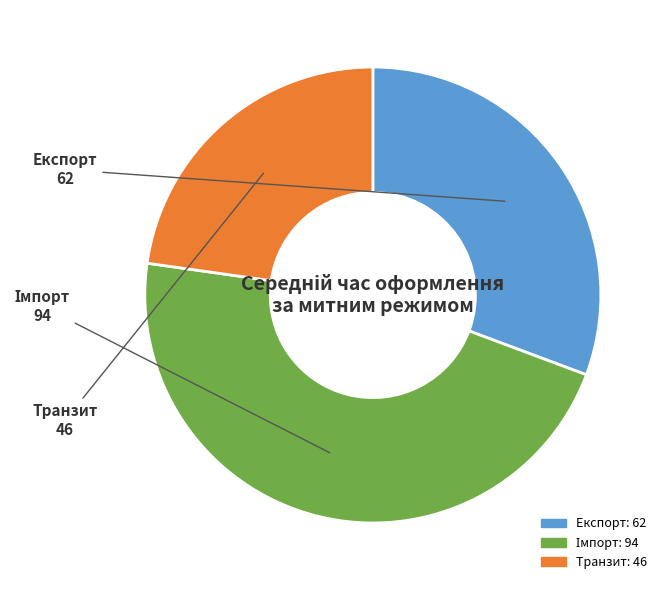

How many segments does this pie chart have?

3